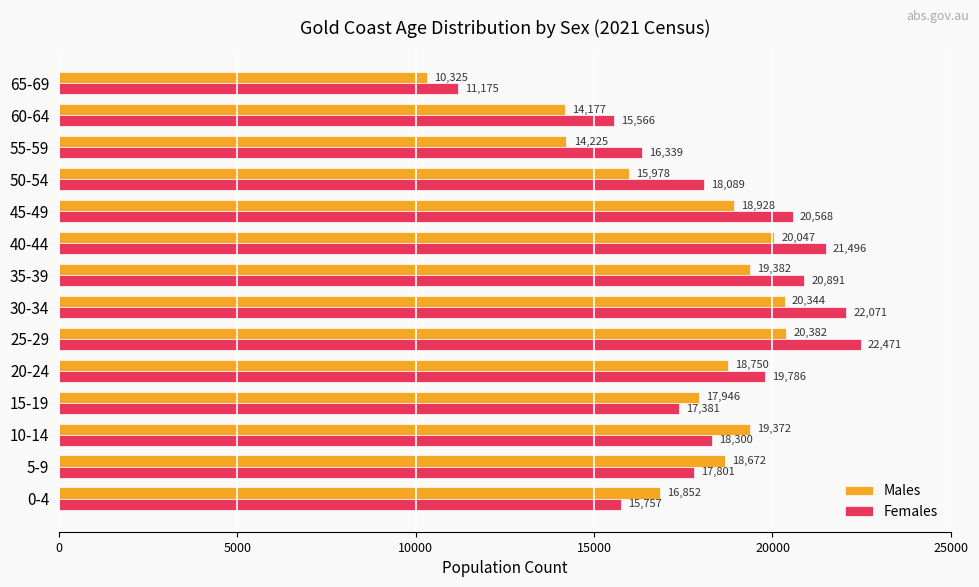

Which series changed the most between 0-4 and 35-39?

Females